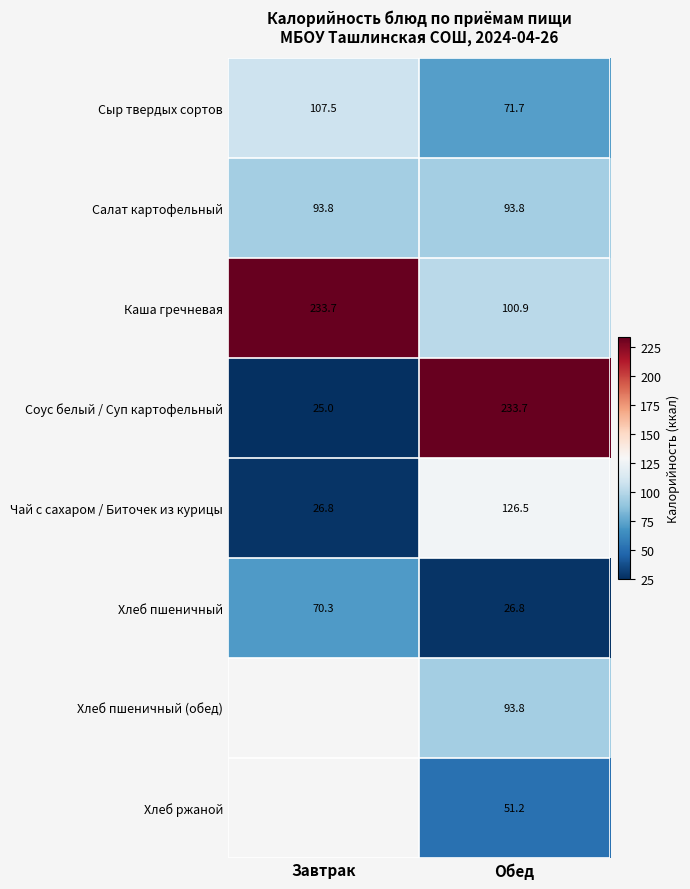

True or false: Каша гречневая has a value of 233.7 at Завтрак.

True